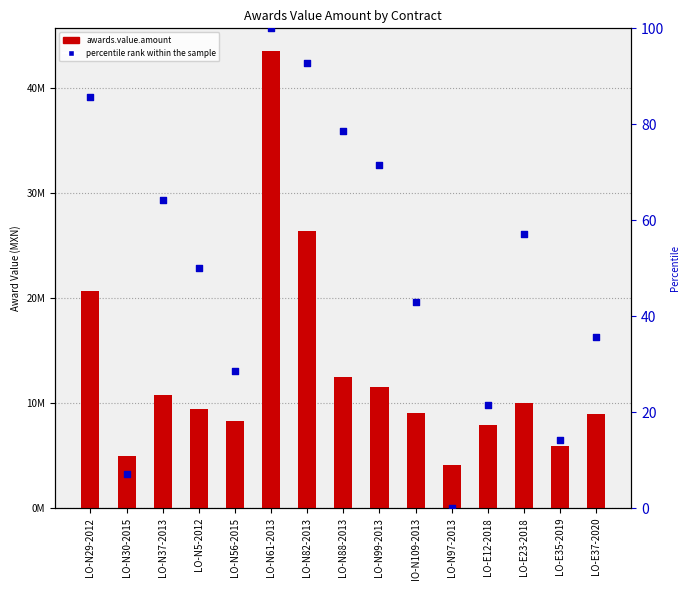

Is the value of awards.value.amount at LO-N82-2013 greater than the value of percentile rank within the sample at LO-N56-2015?

Yes